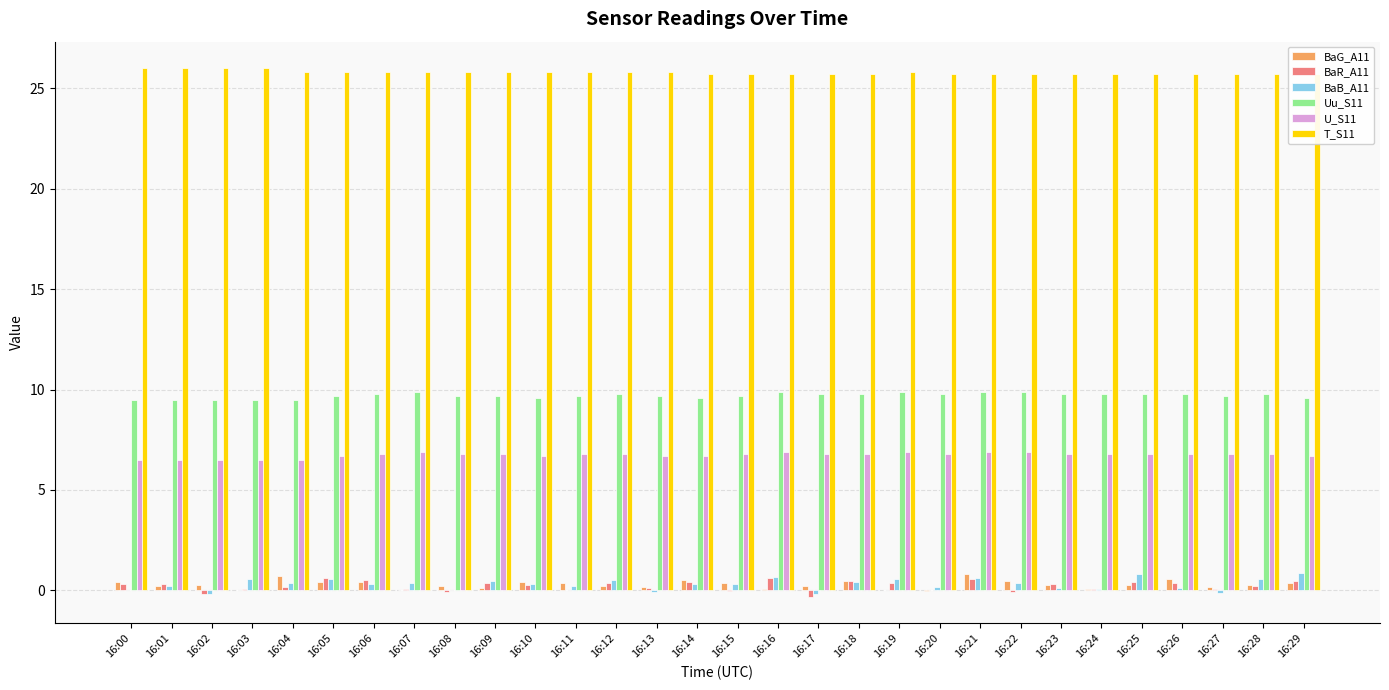

What is the value of the U_S11 bar at the 19th from the left?

6.8